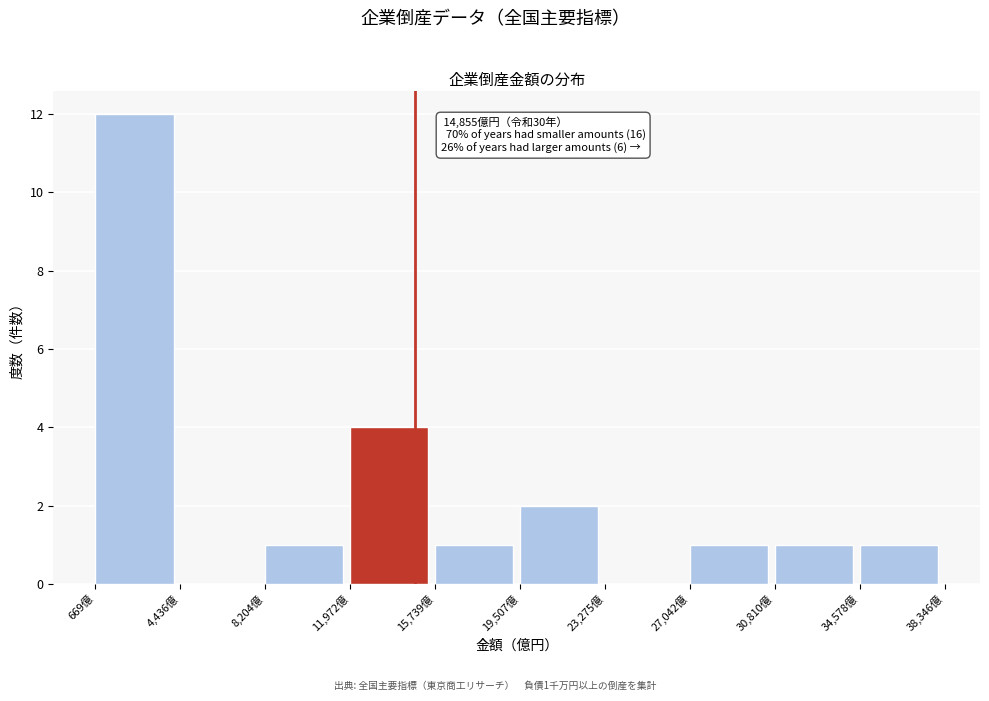

Over which range of the x-axis is the bar tallest?

500 to 4500